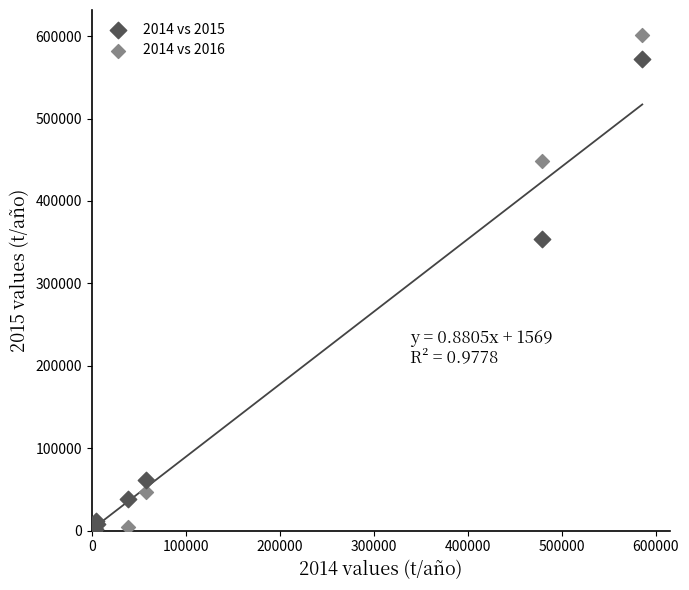

Which series has the largest Y range (max minus min)?

2014 vs 2016